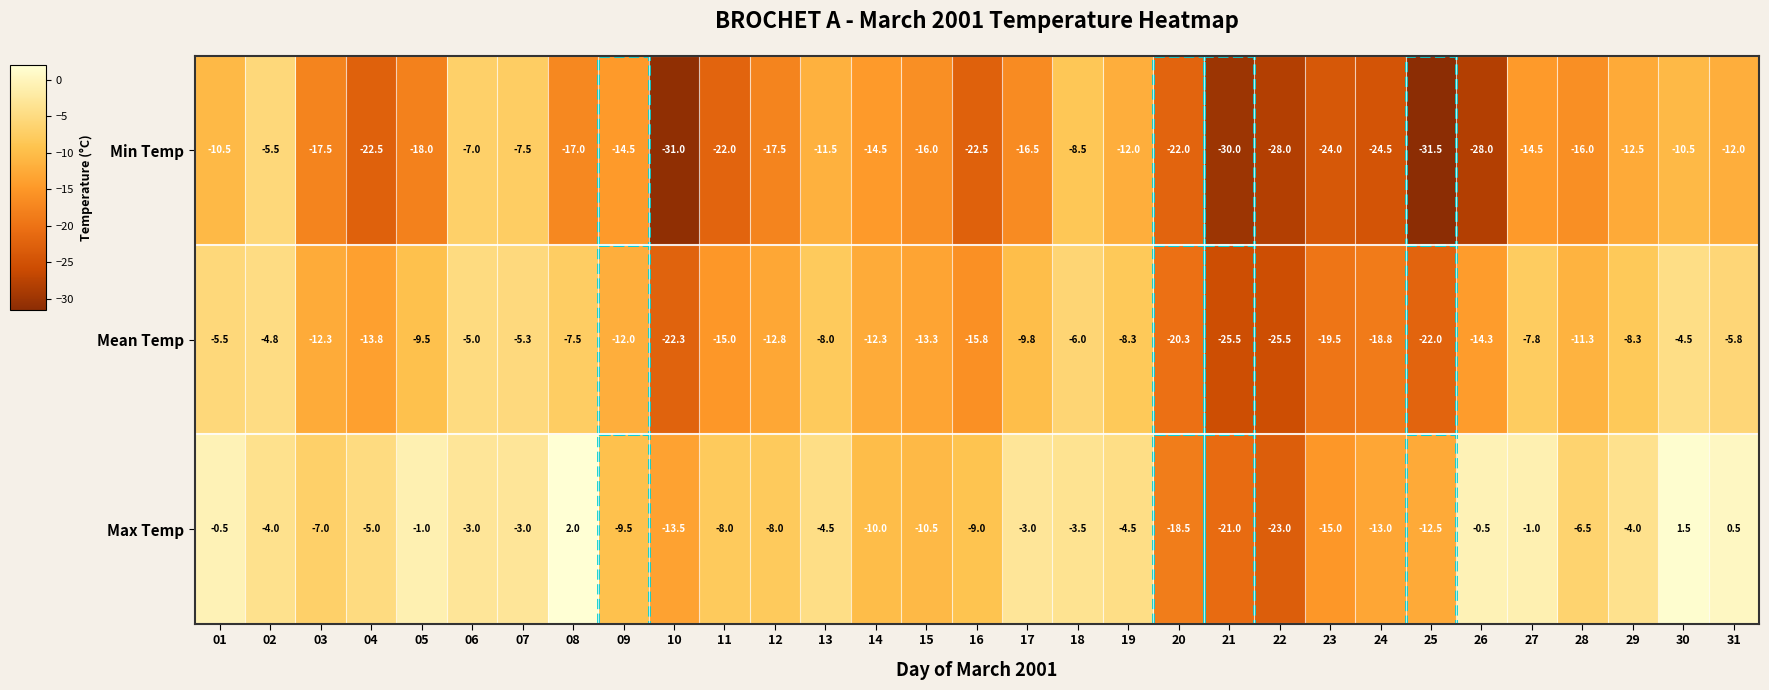

What is the spread (max minus min) of values at 29?

8.5